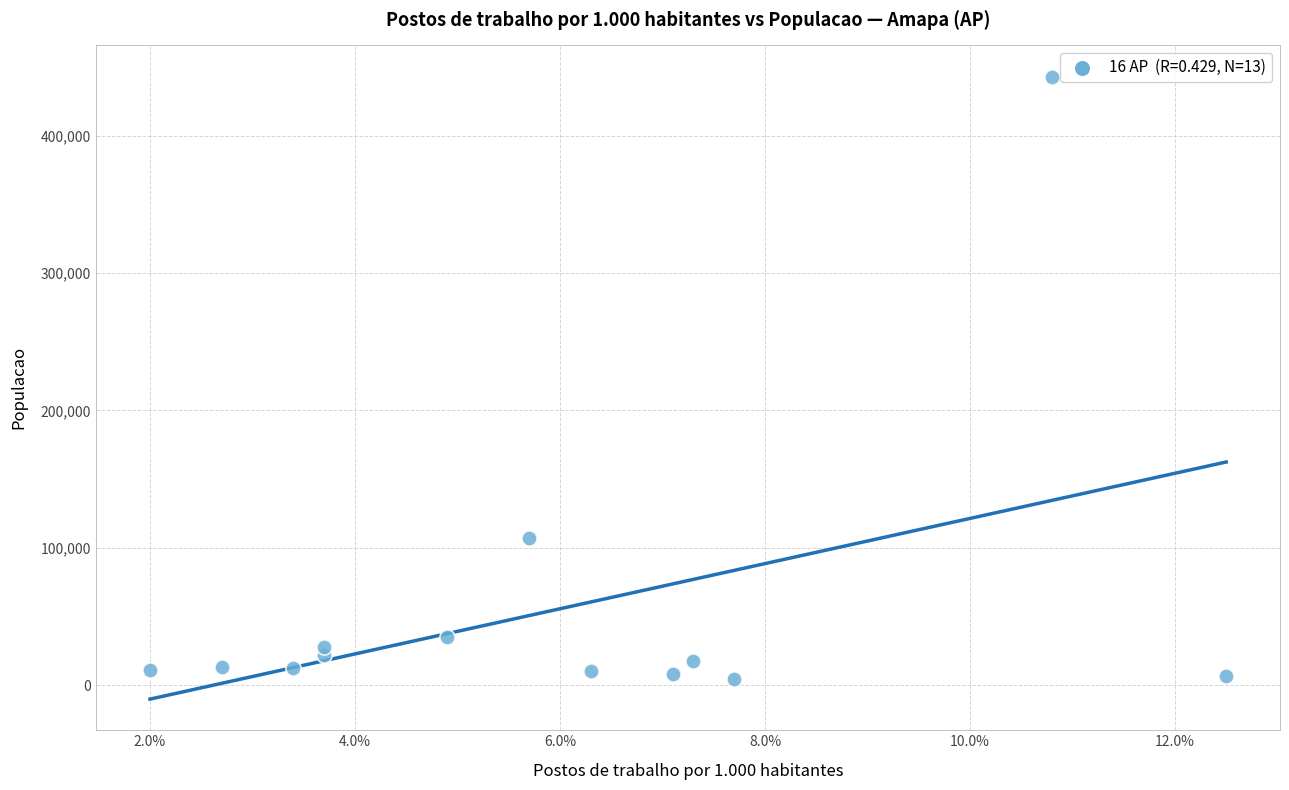

What is the range of Y values (max minus min)?

438260